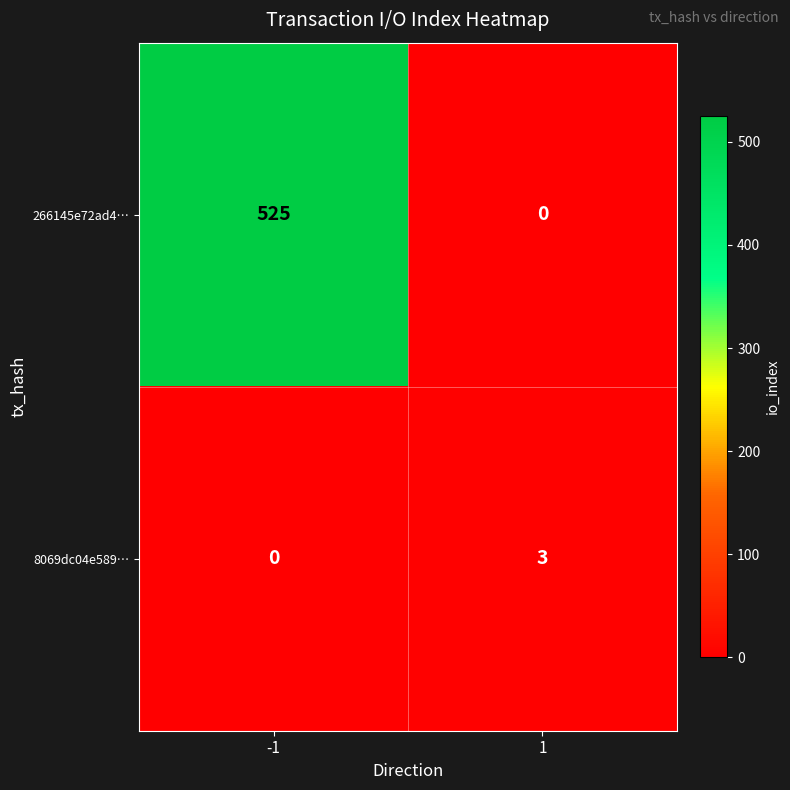

What is the greatest value displayed?

525